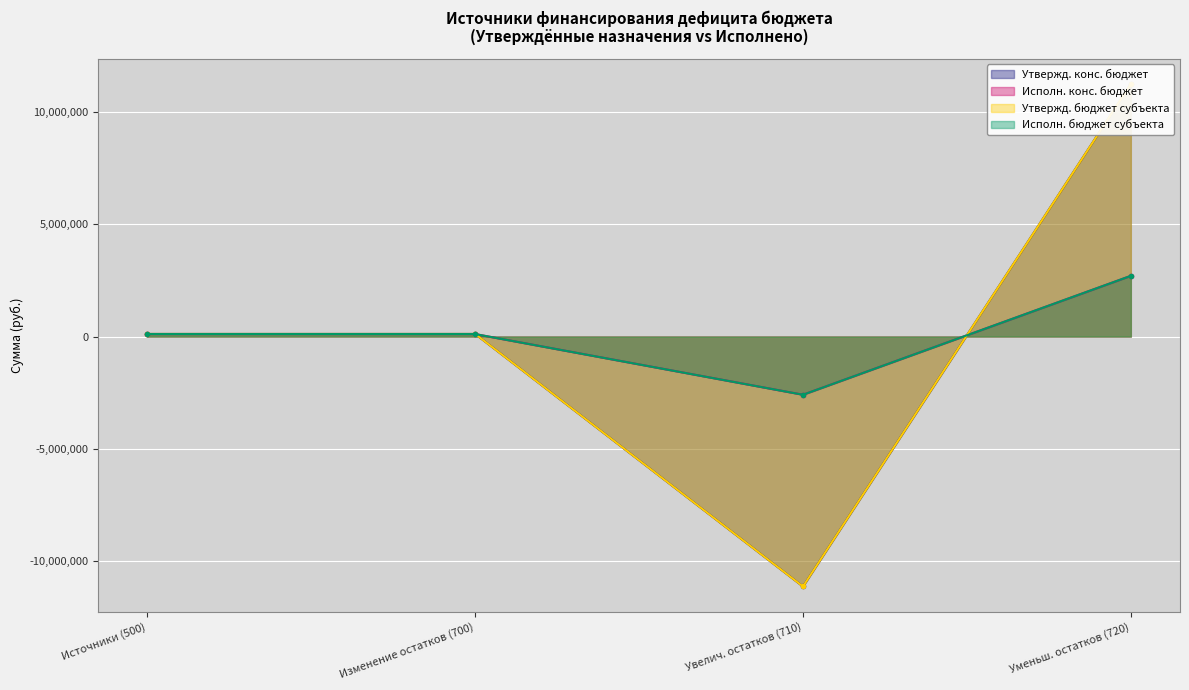

Which series changed the most between 710 and 720?

Утвержд. конс. бюджет